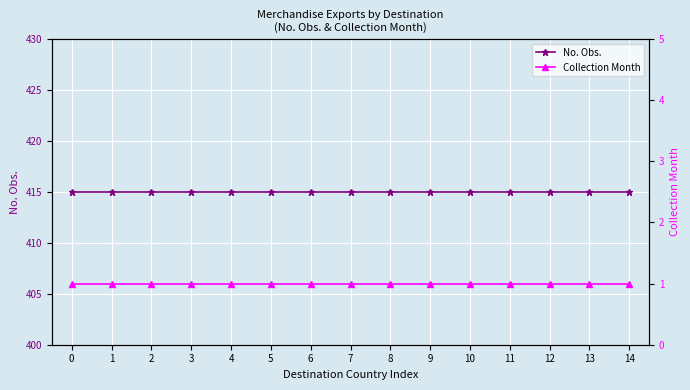

What is the value of the Collection Month point at the 3rd from the left?

1